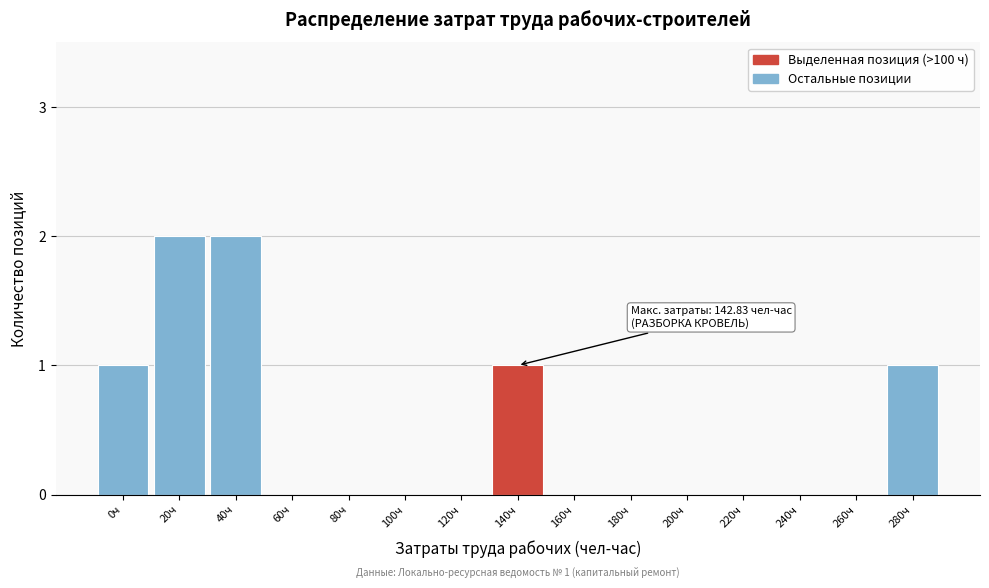

Reading left to right, extract all data points from this chart.

0ч=1	20ч=2	40ч=2	60ч=0	80ч=0	100ч=0	120ч=0	140ч=1	160ч=0	180ч=0	200ч=0	220ч=0	240ч=0	260ч=0	280ч=1